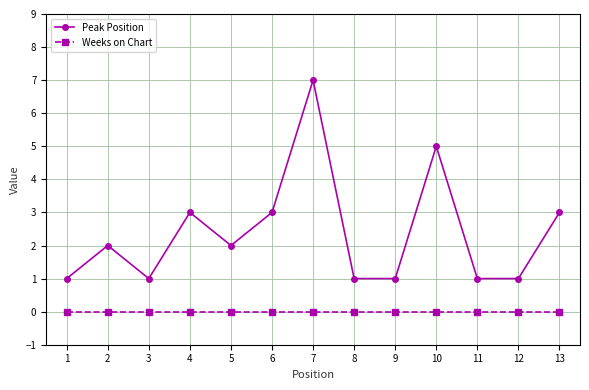

Does the chart have visible grid lines?

Yes